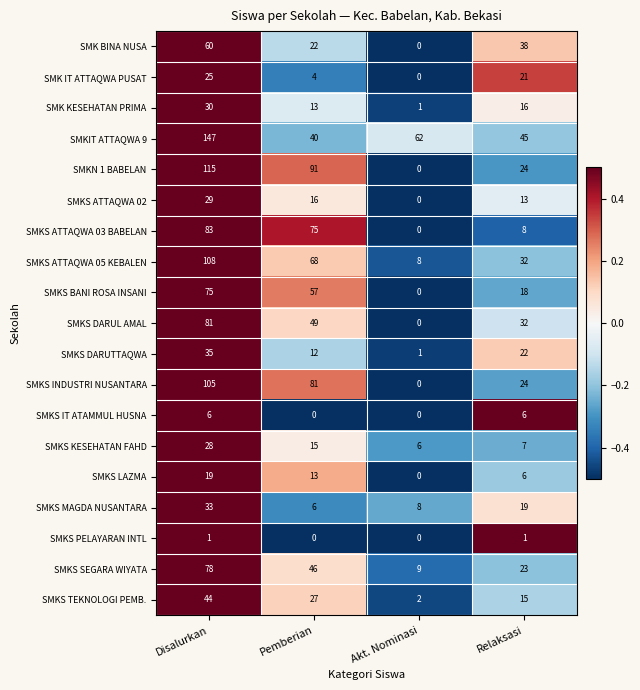

What is the maximum value shown in the chart?

147